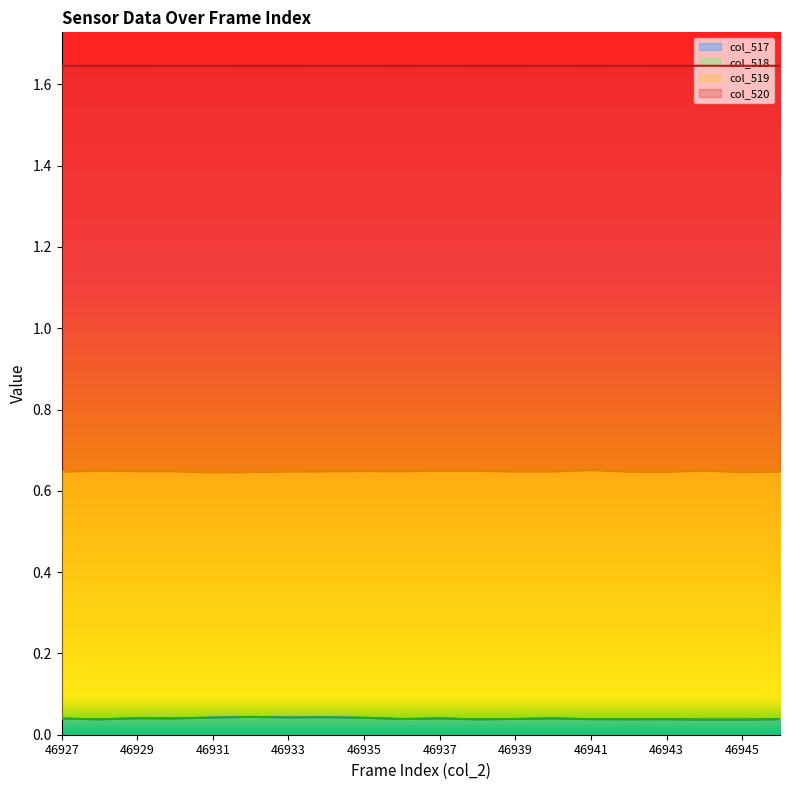

Count the col_520 values in the range 0 to 1.

20